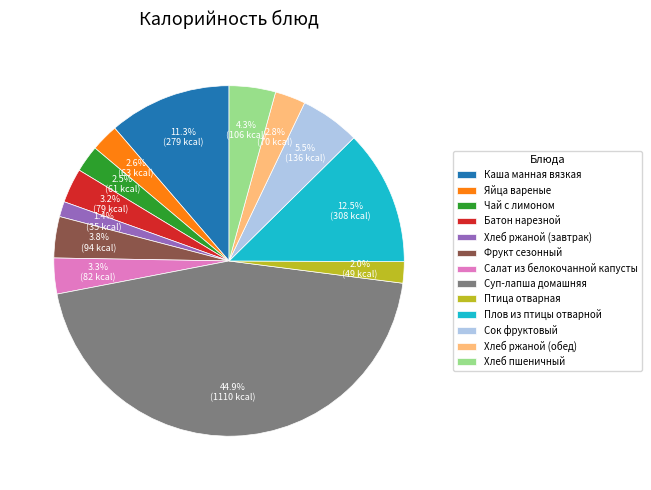

Count the number of slices in the pie.

13